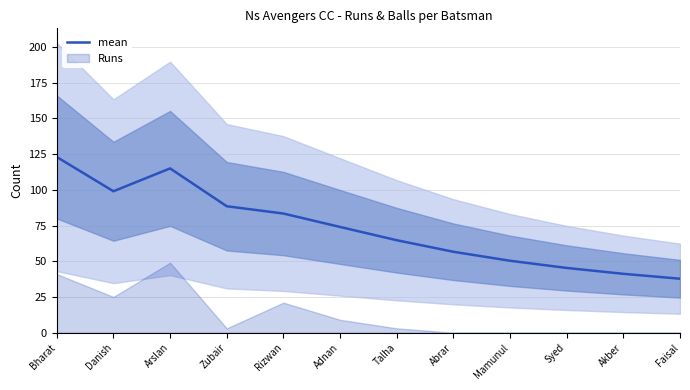

Reading right to left, list all the values displayed in this chart.

Faisal=37.8	Akber=41.2	Syed=45.3	Mamunul=50.3	Abrar=56.6	Talha=64.7	Adnan=74.0	Rizwan=83.4	Zubair=88.5	Arslan=115.0	Danish=99.0	Bharat=123.0